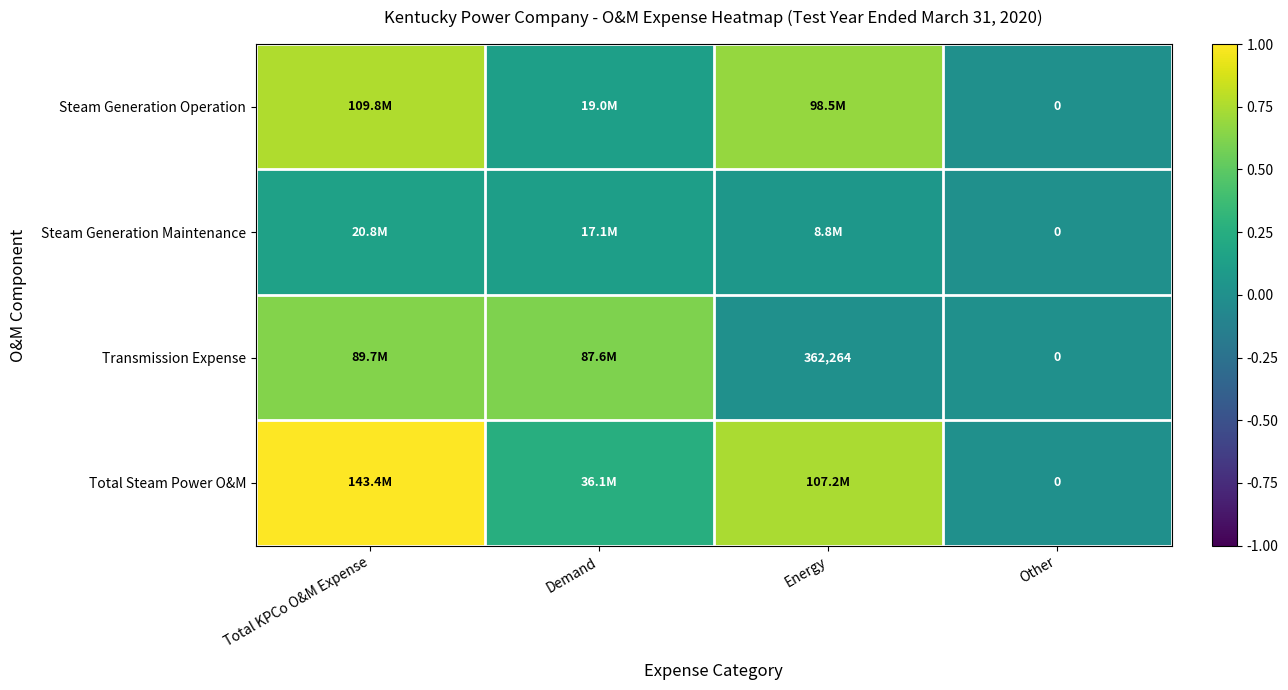

Where is Steam Generation Operation nearest to the value 0?

Other